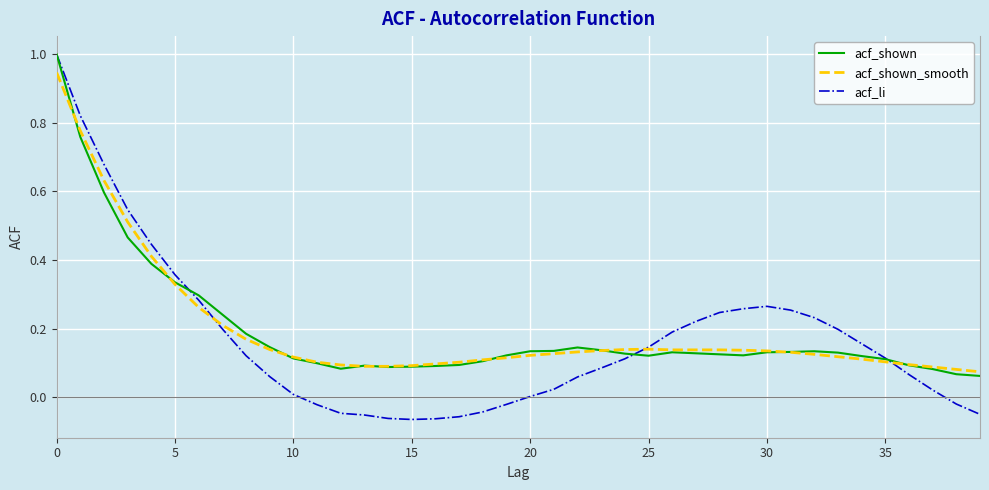

Which series has the largest range (max minus min)?

acf_li